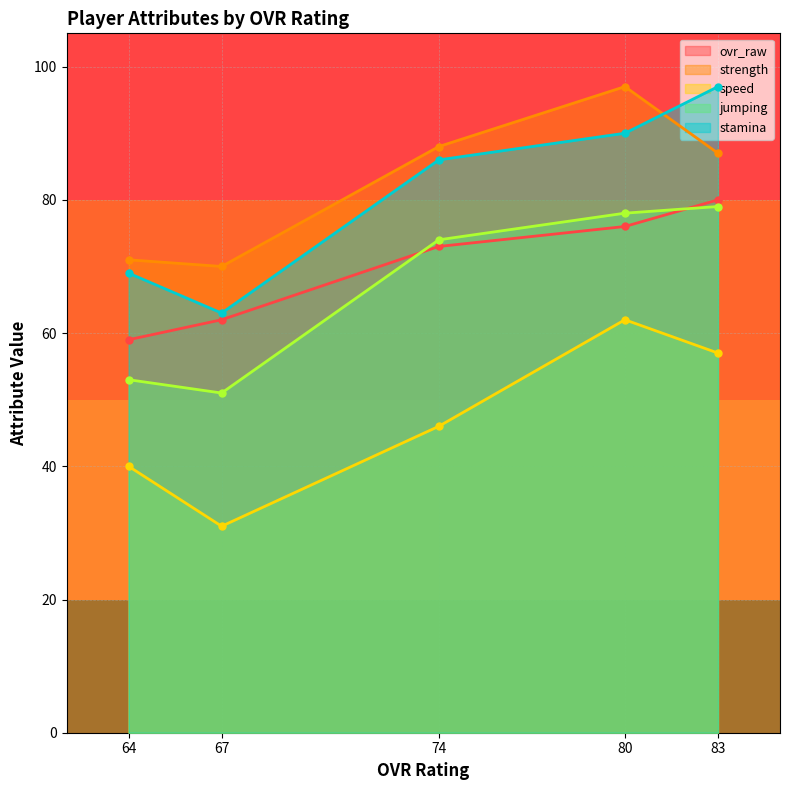

At which category does strength reach its first local peak?

80